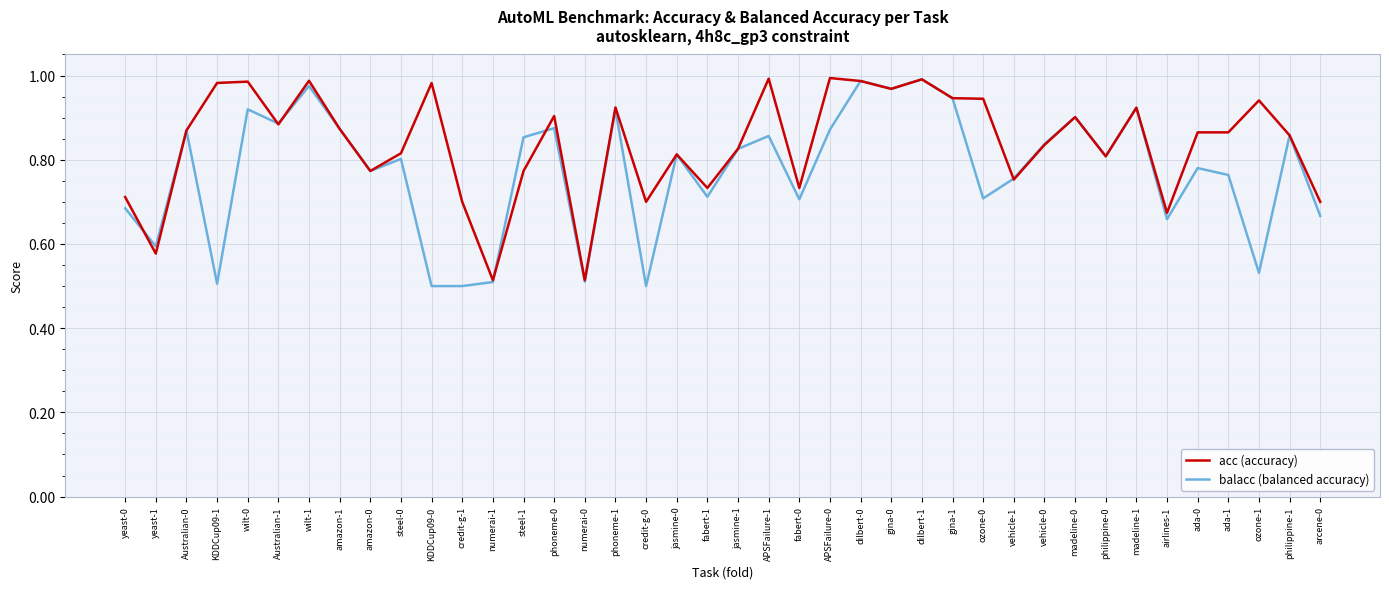

At how many categories does at least one series exceed 0?

40